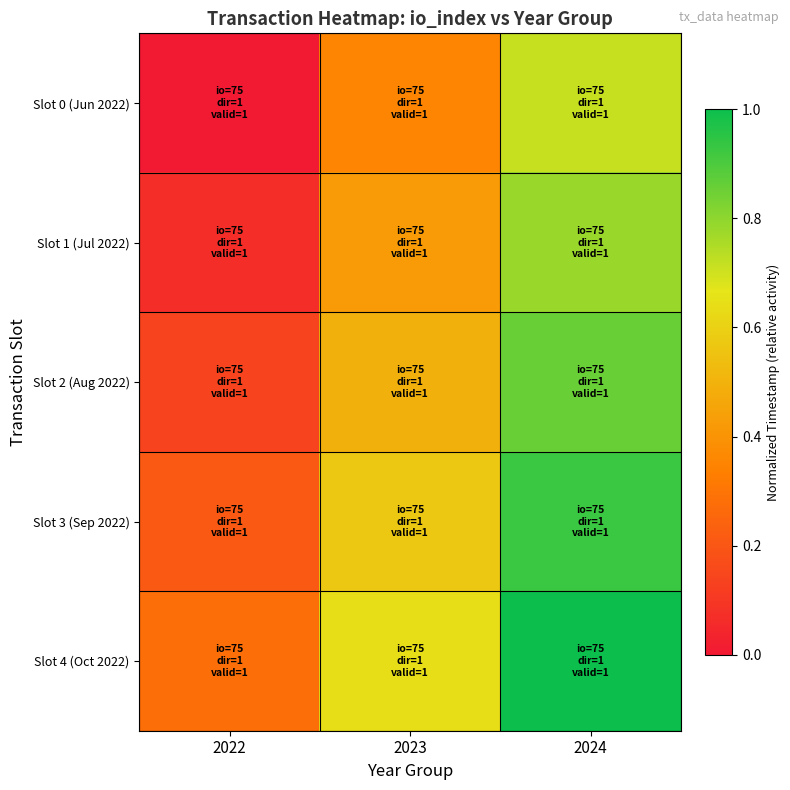

Which label corresponds to the smallest value in the chart?

2022